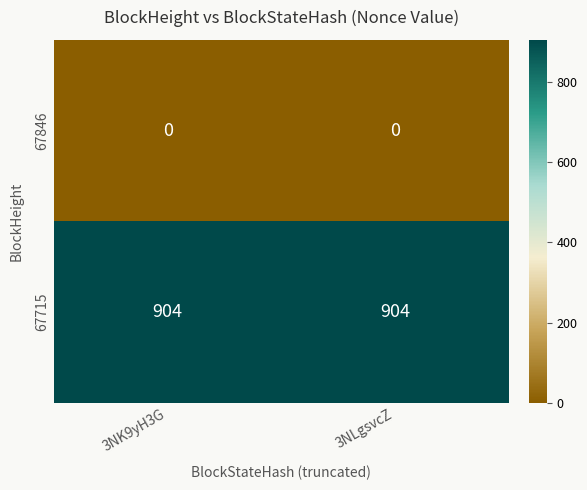

Rank the series by their average value, from lowest to highest.

67846, 67715